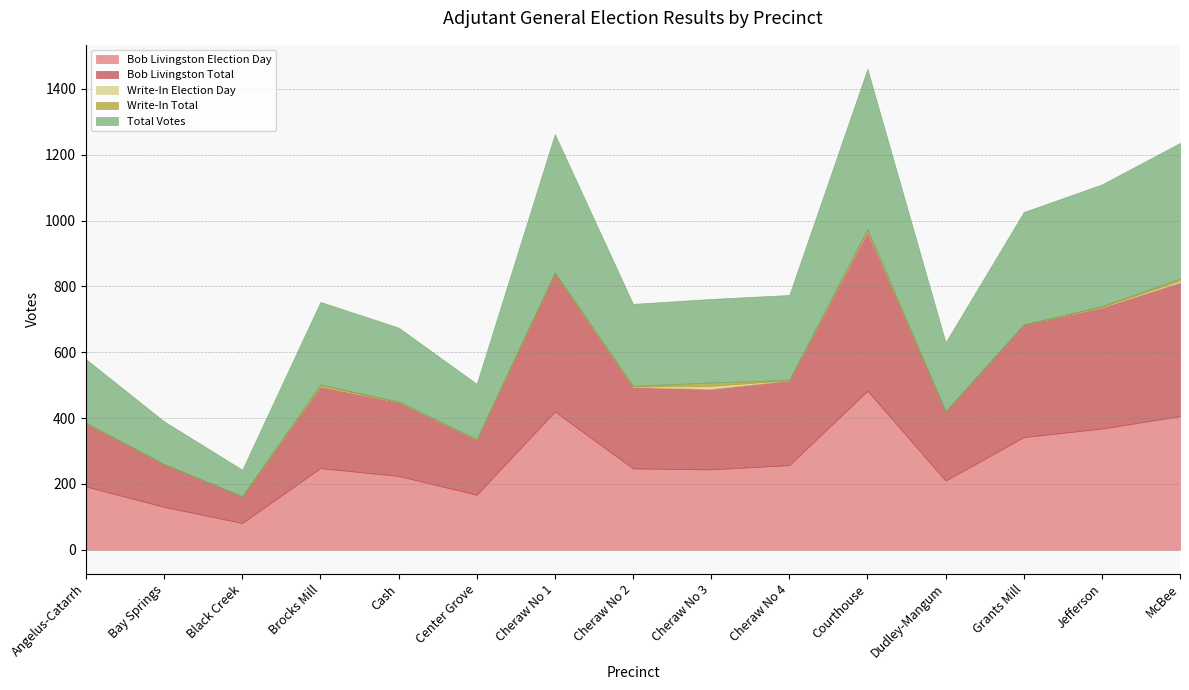

The value of Write-In Election Day at Angelus-Catarrh is 1. True or false?

False